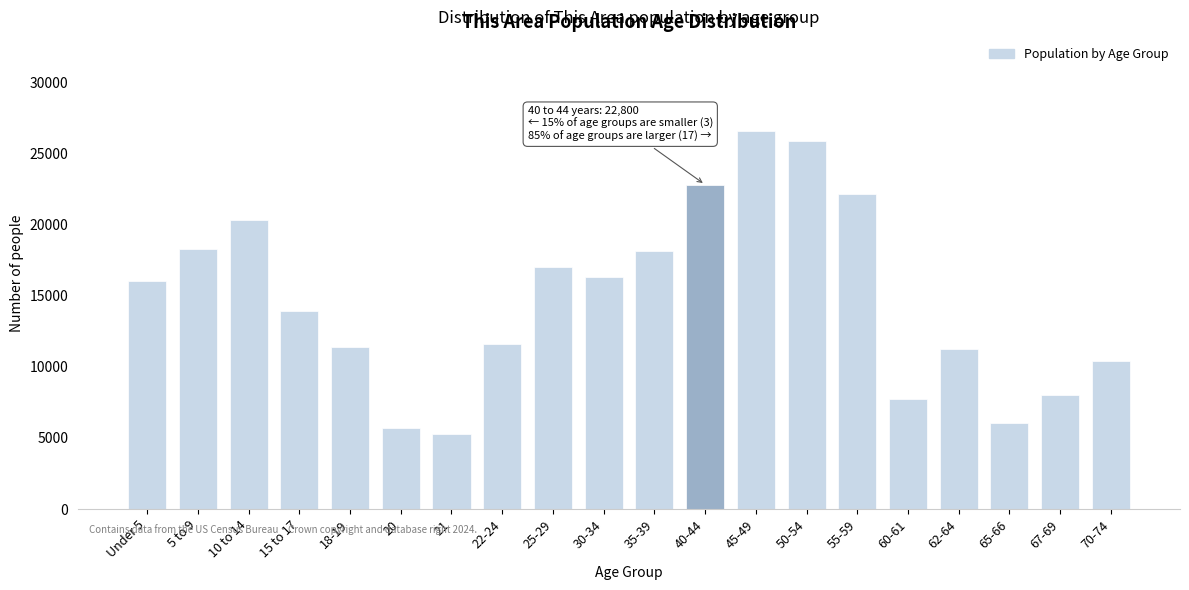

Is it true that the value at 22-24 is 11595?

True